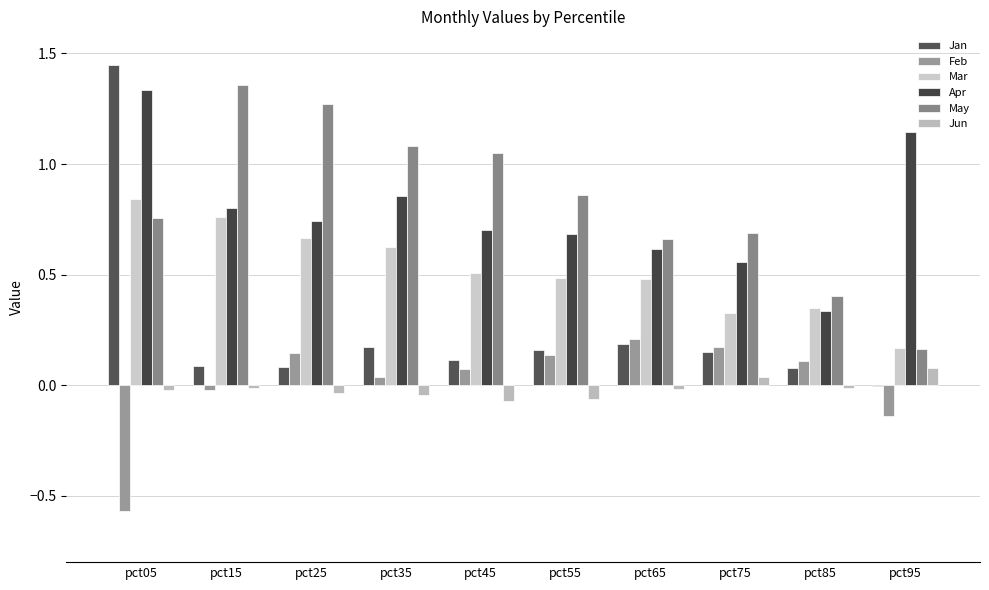

Which series has the widest spread of values?

Jan